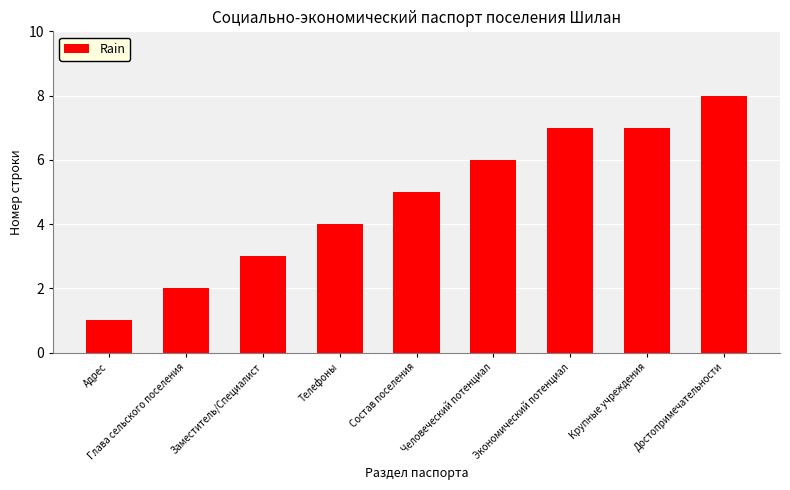

Reading left to right, list all the values displayed in this chart.

Адрес=1	Глава сельского поселения=2	Заместитель/Специалист=3	Телефоны=4	Состав поселения=5	Человеческий потенциал=6	Экономический потенциал=7	Крупные учреждения=7	Достопримечательности=8